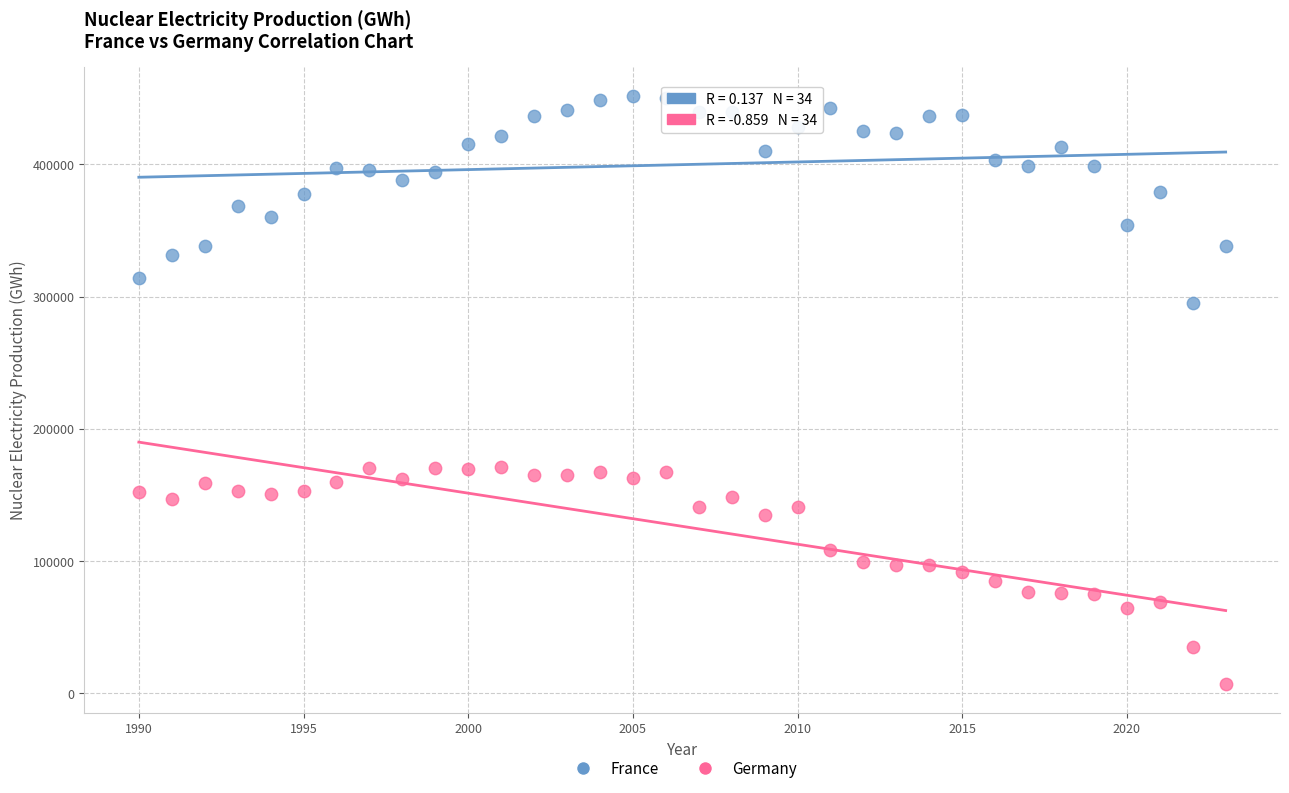

Which series contains the highest Y value?

France